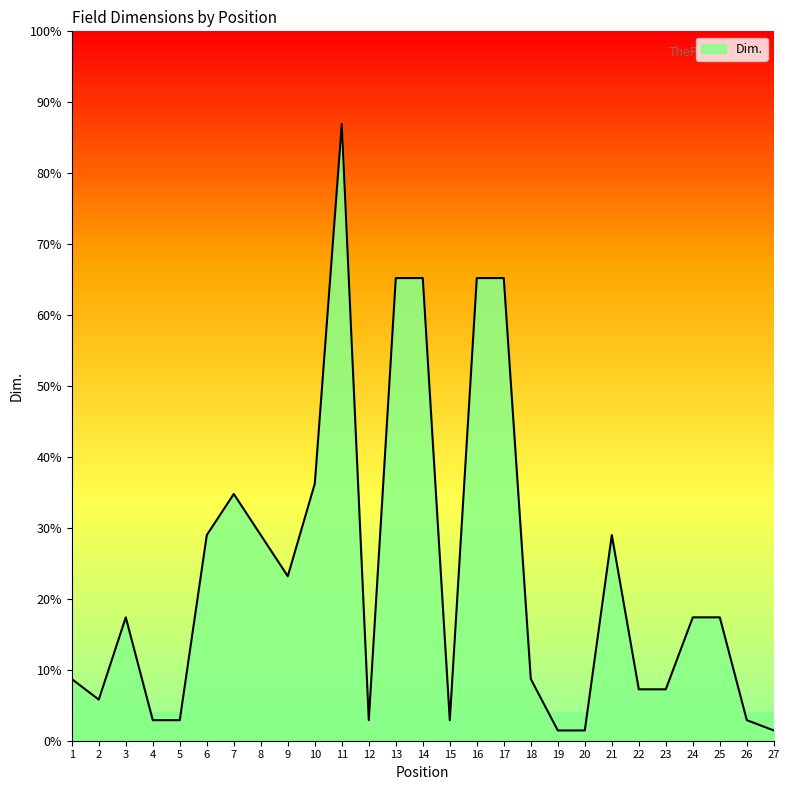

Does the chart display data point markers on the line(s)?

No